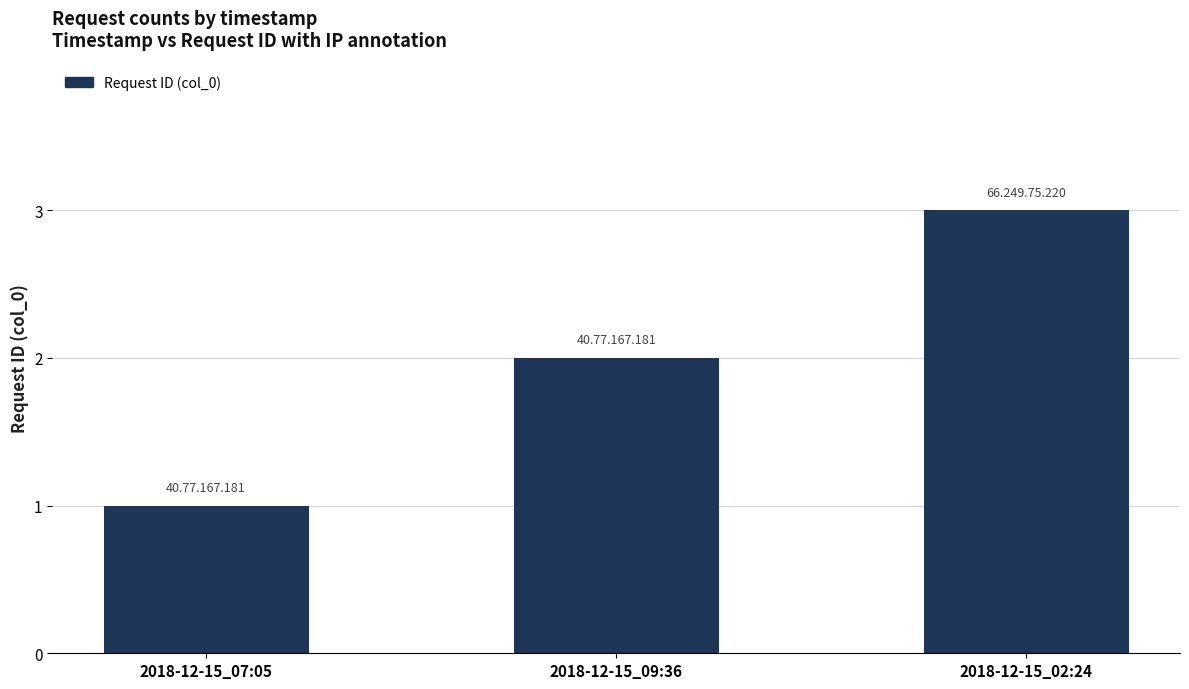

What is the sum of all values?

6